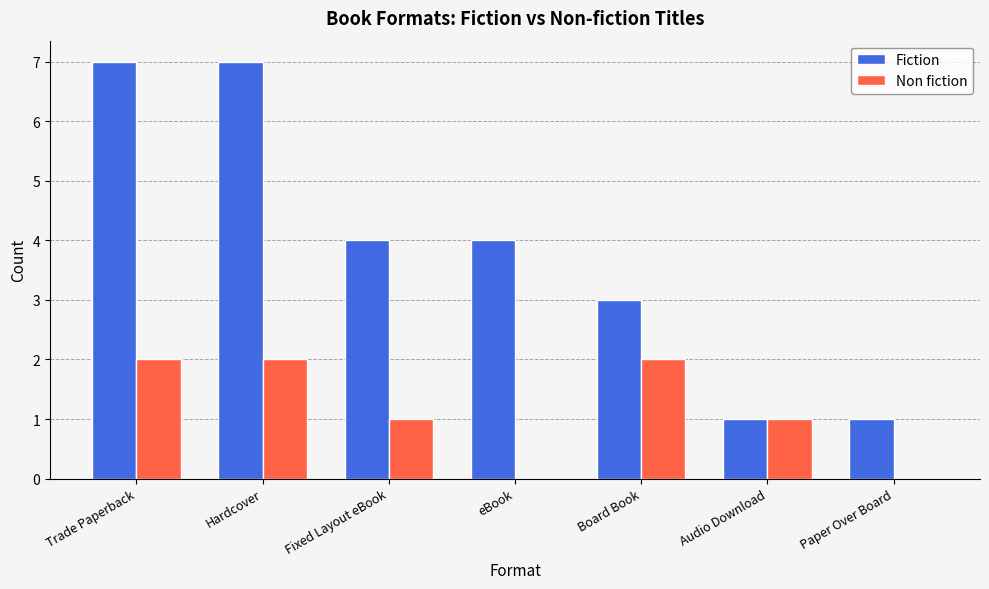

What is the spread (max minus min) of values at Board Book?

1